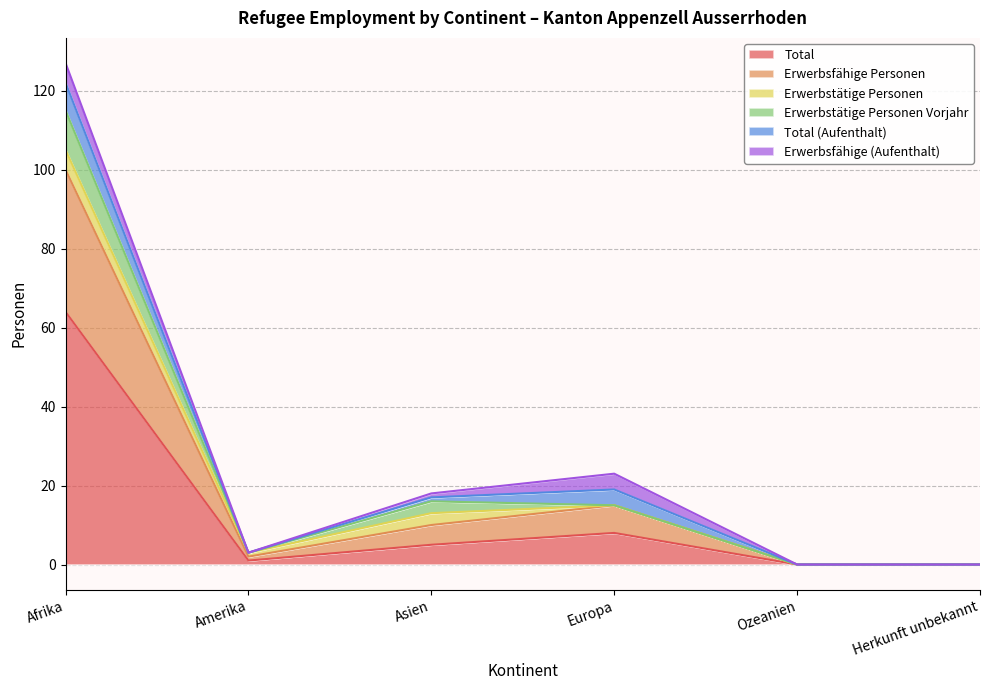

At which category is the sum across all series the highest?

Afrika